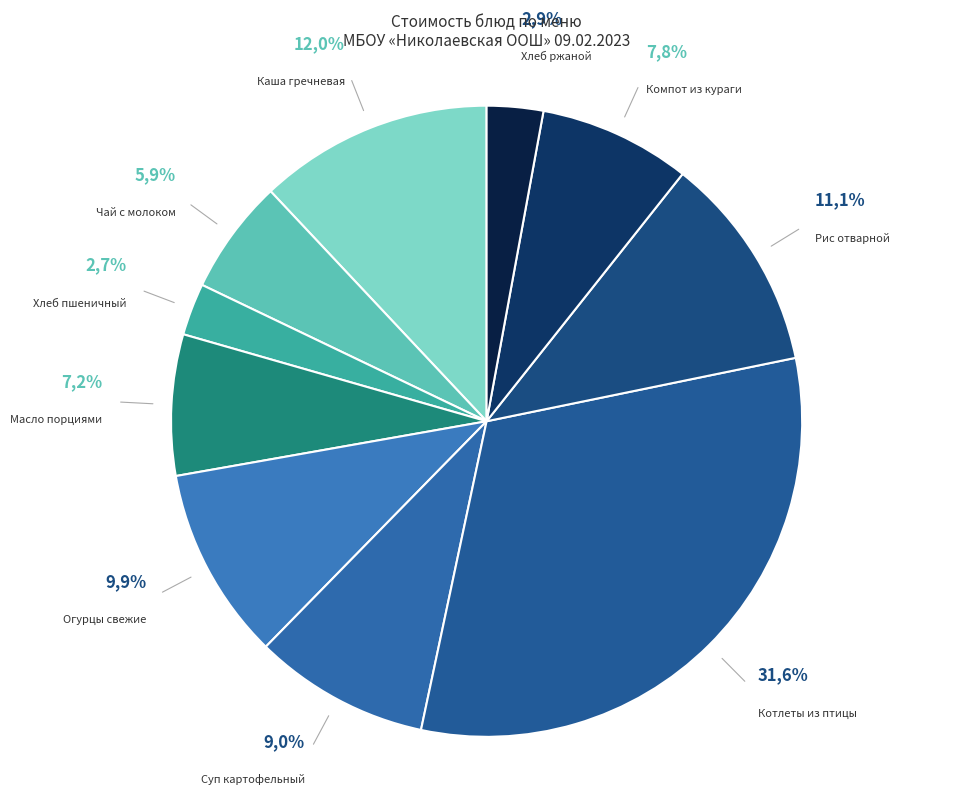

Which slice is the smallest?

Хлеб пшеничный